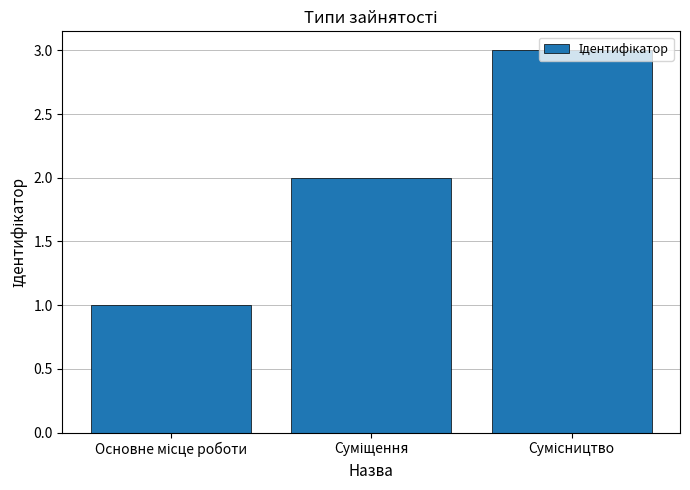

What is the maximum value shown in the chart?

3